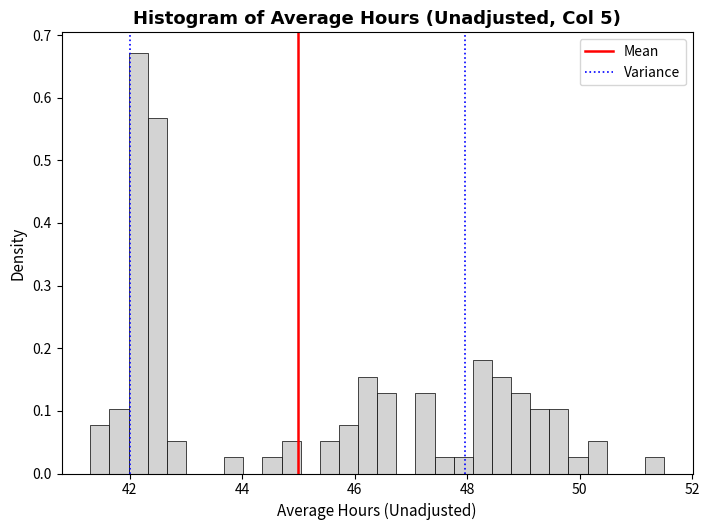

Read against the x-axis, roughly where is the centre of the tallest bar?

42.2